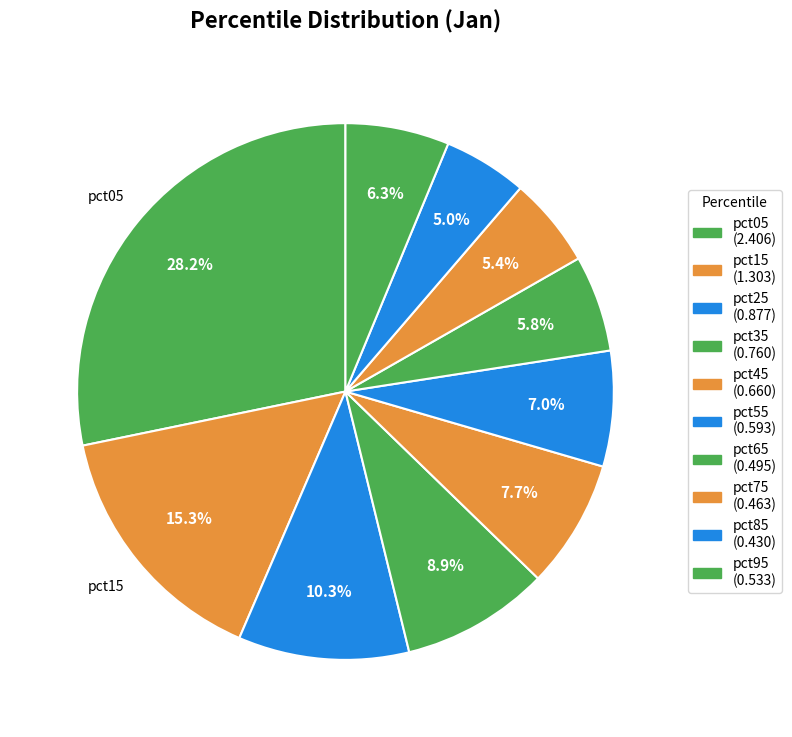

To the nearest percent, what is the combined percentage of pct65 and pct35?

15%